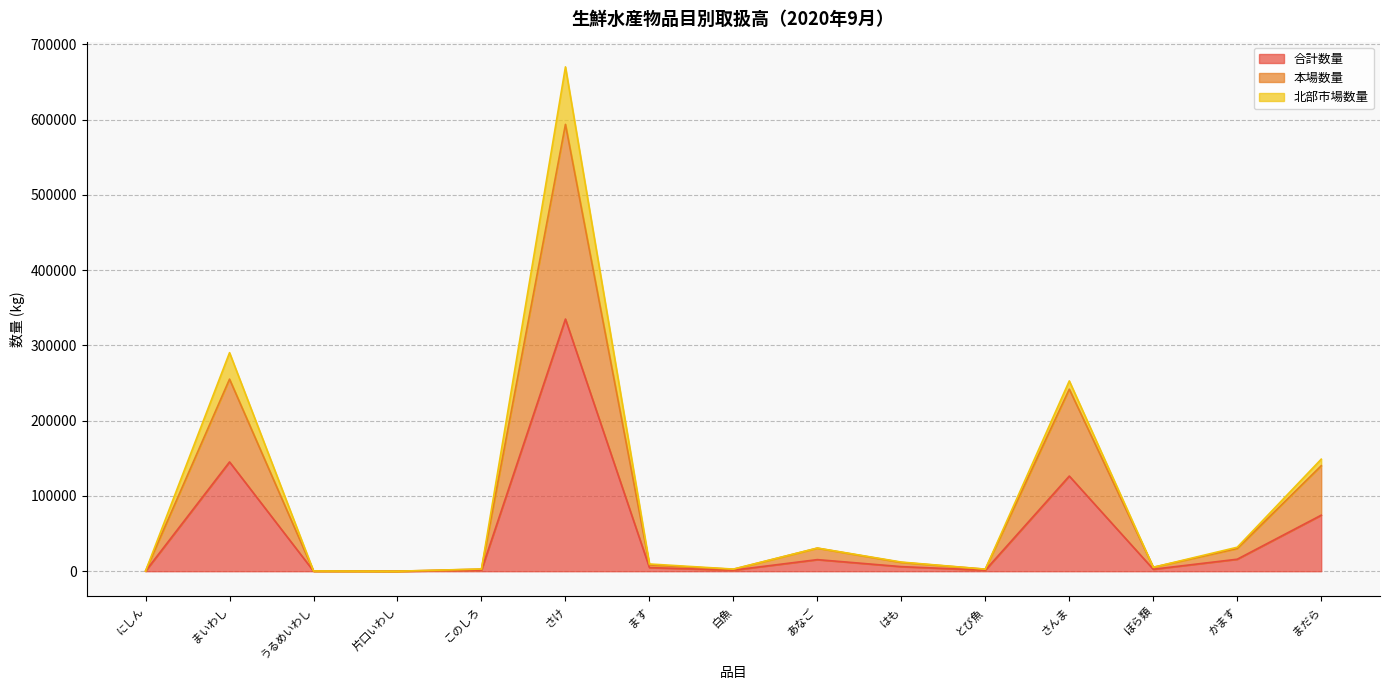

What is the difference between the maximum and minimum values in the 合計数量 series?

335014